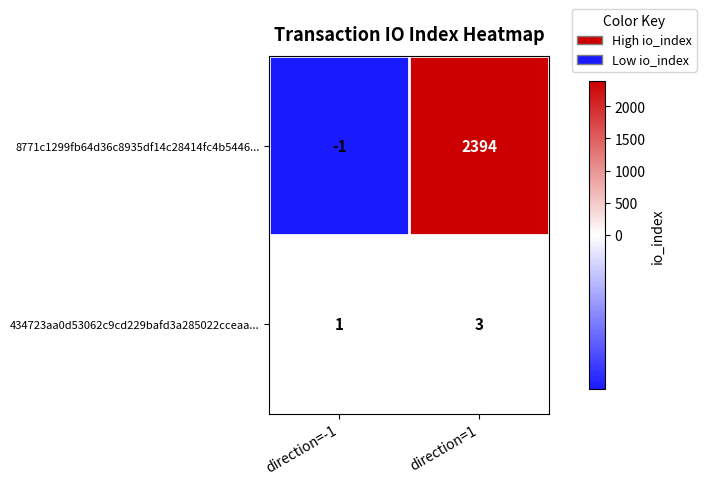

Between direction=-1 and direction=1, which series saw the biggest shift?

8771c1299fb64d36c8935df14c28414fc4b5446...